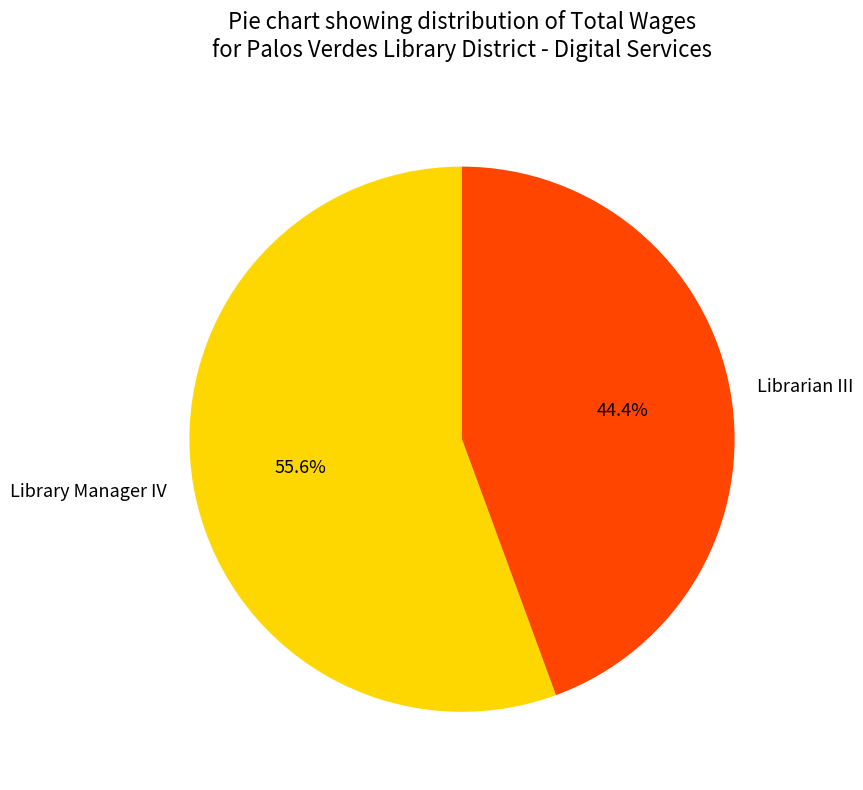

Rank the categories by value from highest to lowest.

Library Manager IV, Librarian III